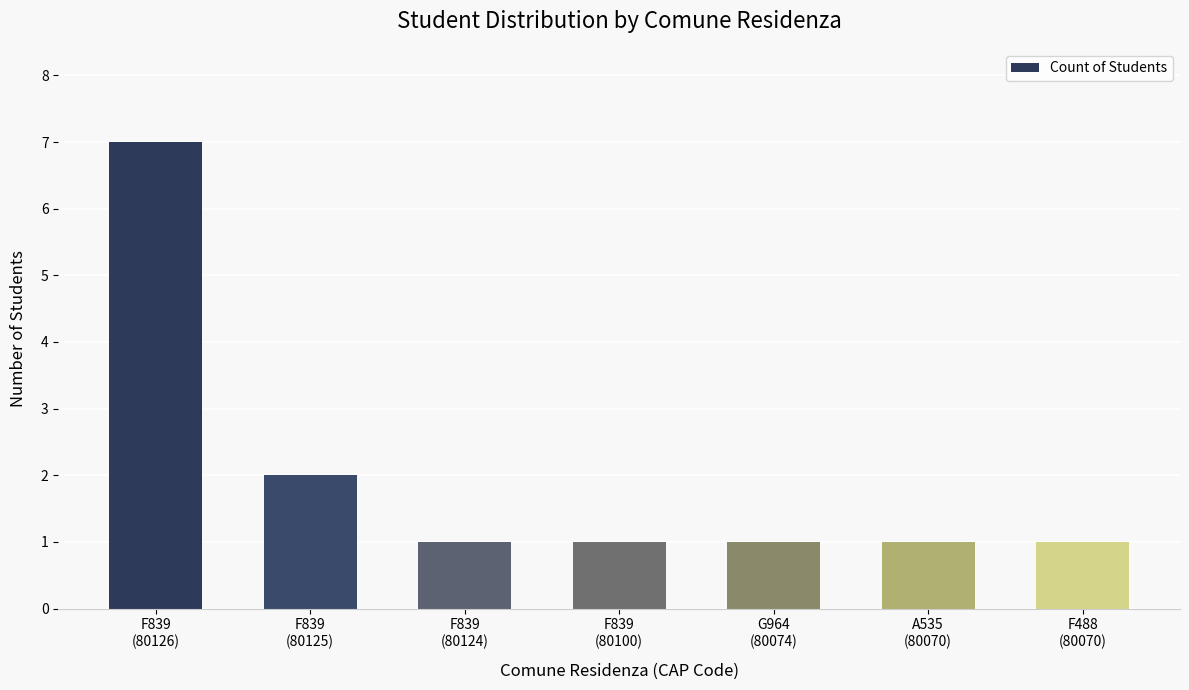

What is the sum of the values at G964
(80074) and F839
(80126)?

8